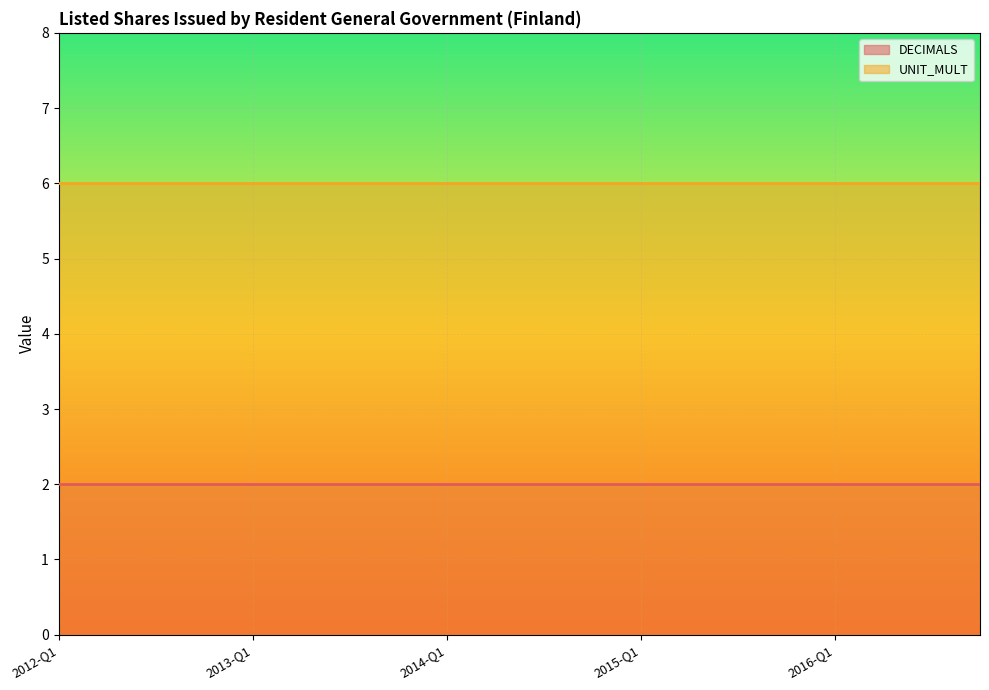

List the series in order of their peak value, lowest first.

DECIMALS, UNIT_MULT